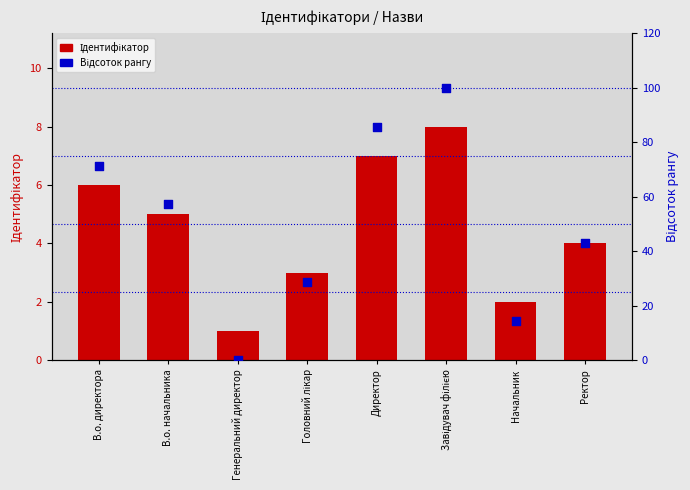

What is the total value across all series at В.о. директора?

77.4